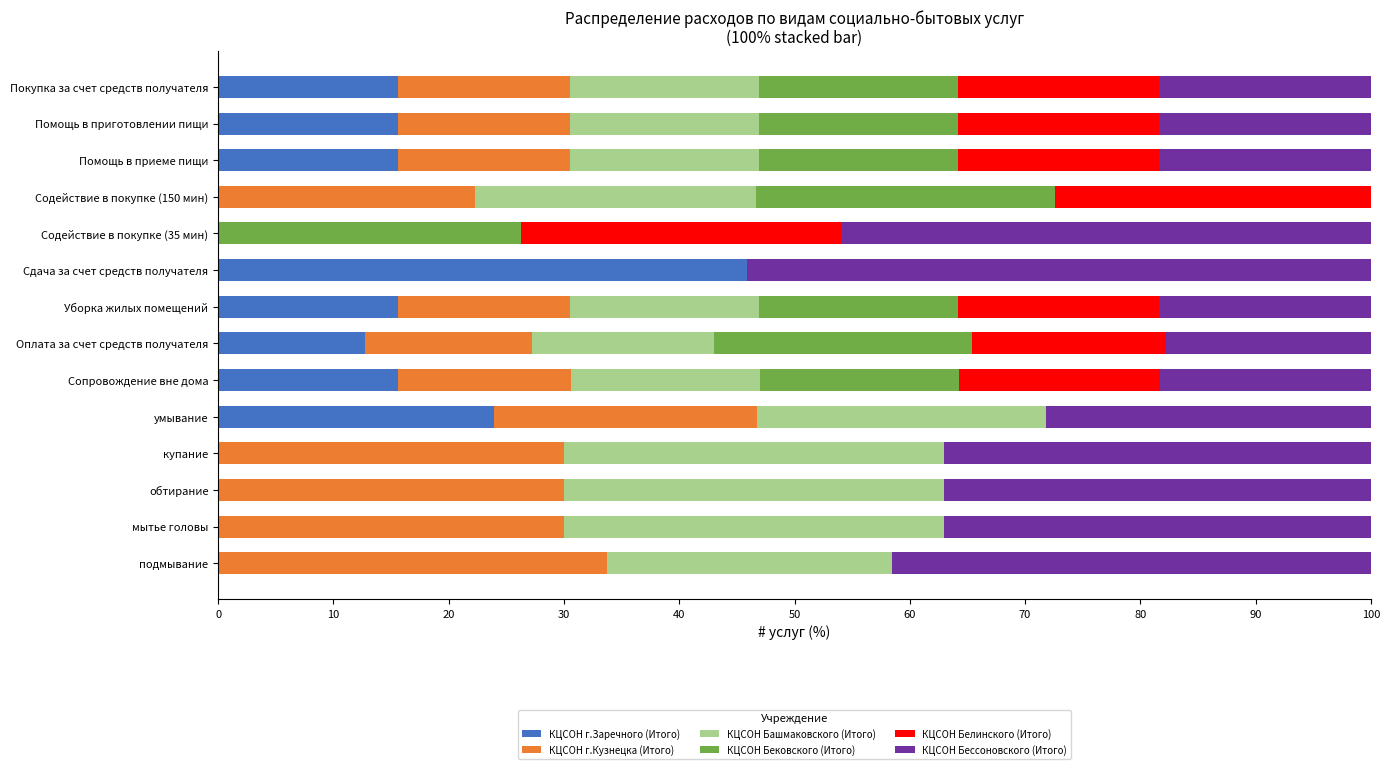

What is the sum of all КЦСОН г.Заречного (Итого) values?

160.6